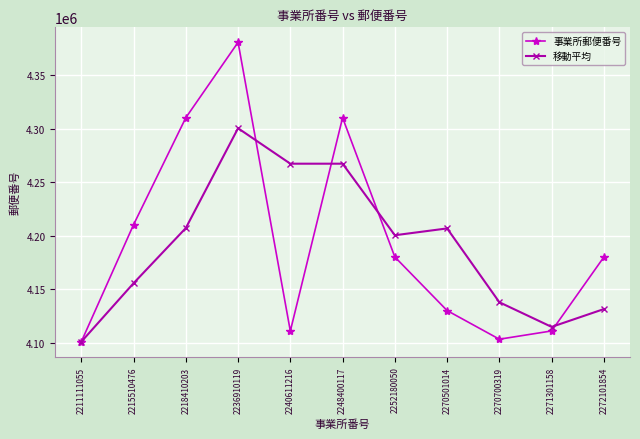

Where does the 移動平均 series first go above 4200418?

2218410203